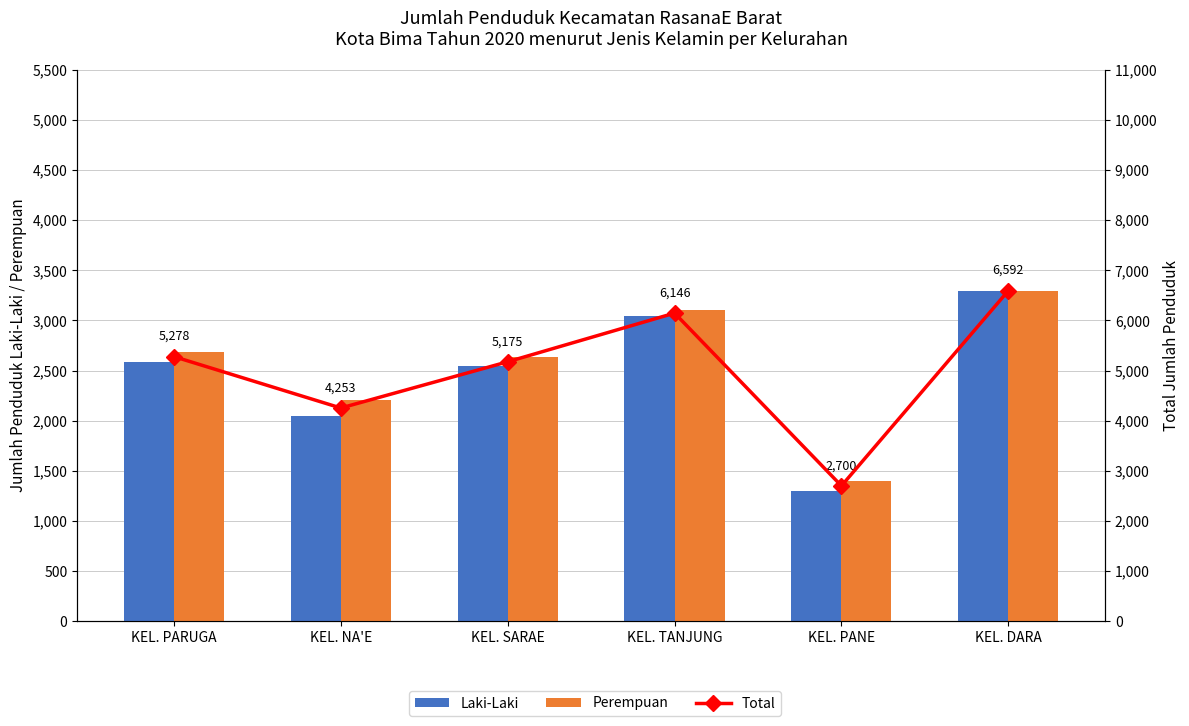

Is it true that Total equals 5278 at KEL. PARUGA?

True